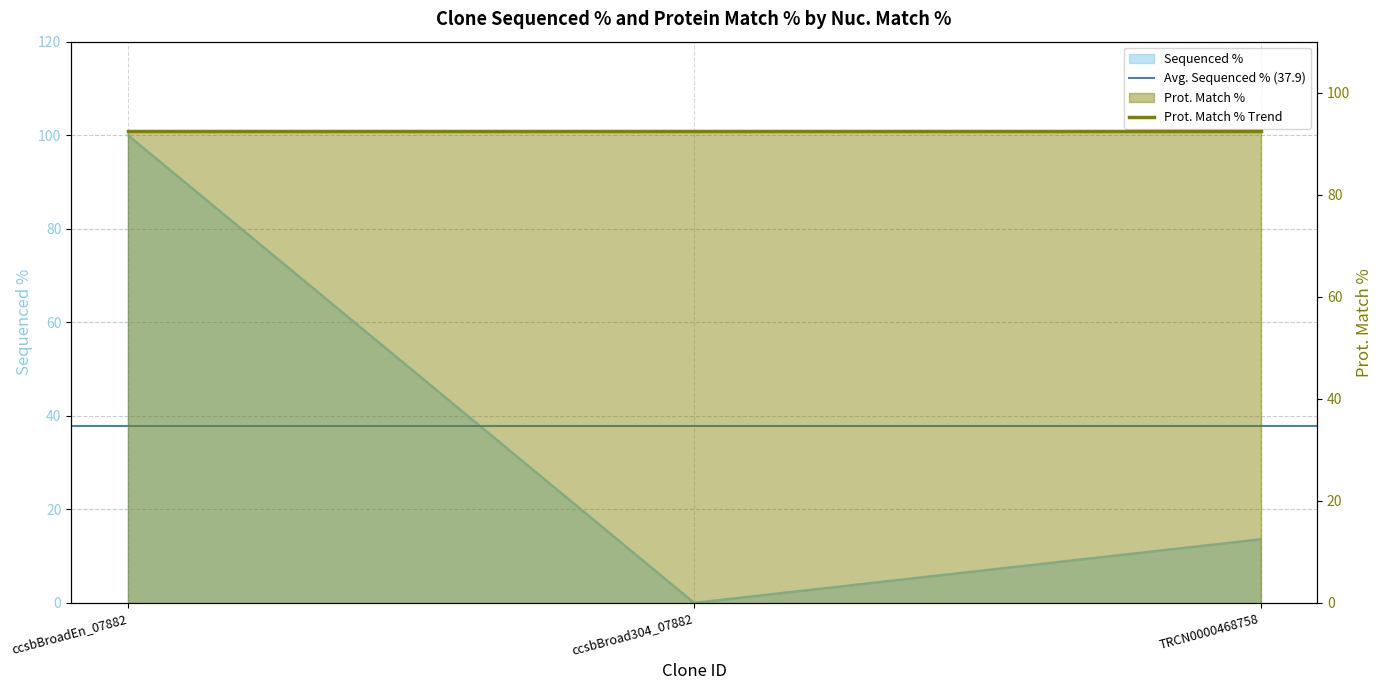

What is the sum of all values?

113.6